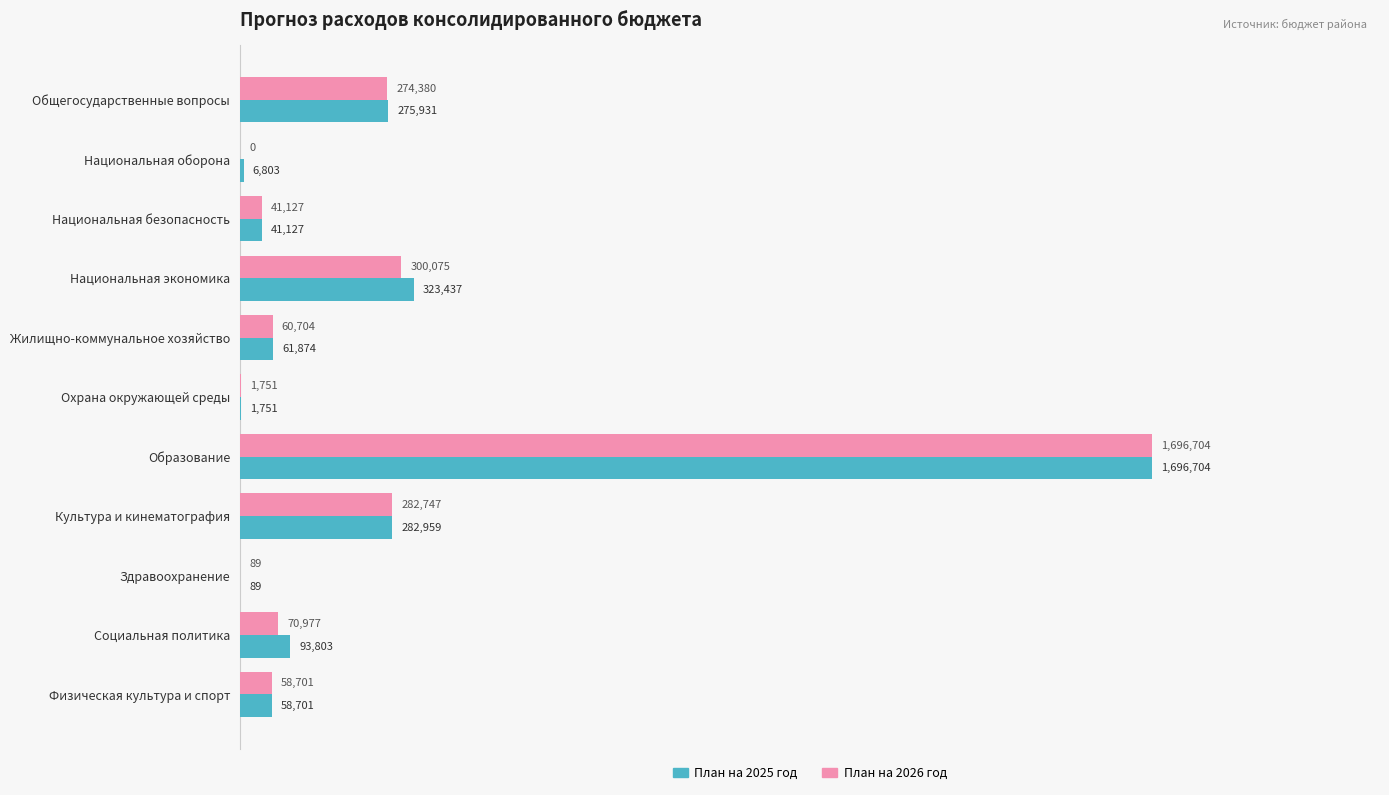

What are all the series names shown in the legend?

План на 2025 год, План на 2026 год